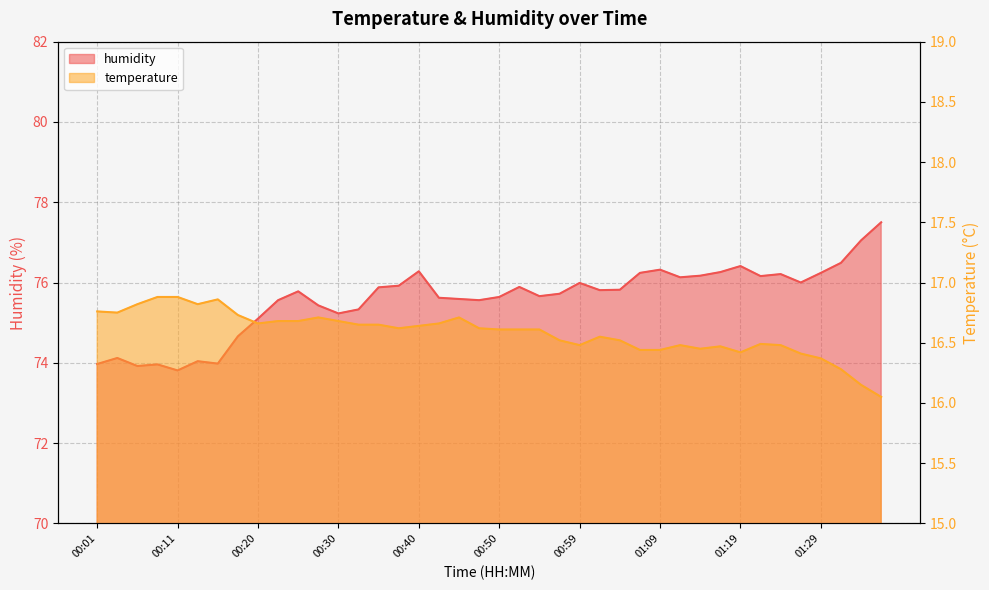

What is the sum of all temperature values?

663.3